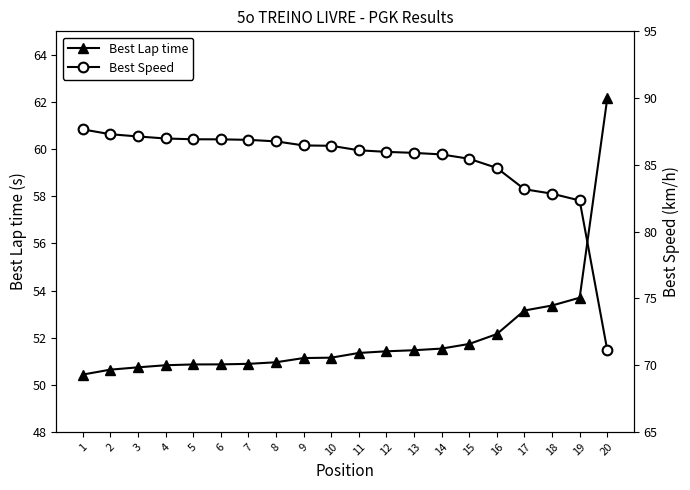

True or false: Best Lap time and Best Speed cross at least once.

False